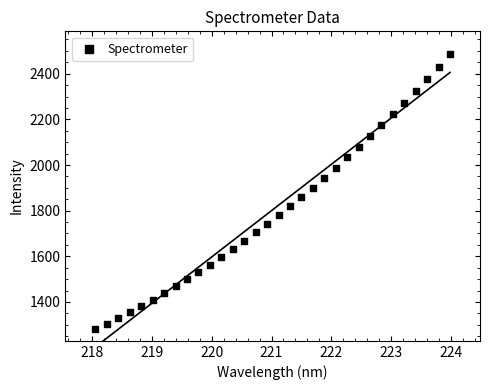

What is the range of X values (max minus min)?

5.9